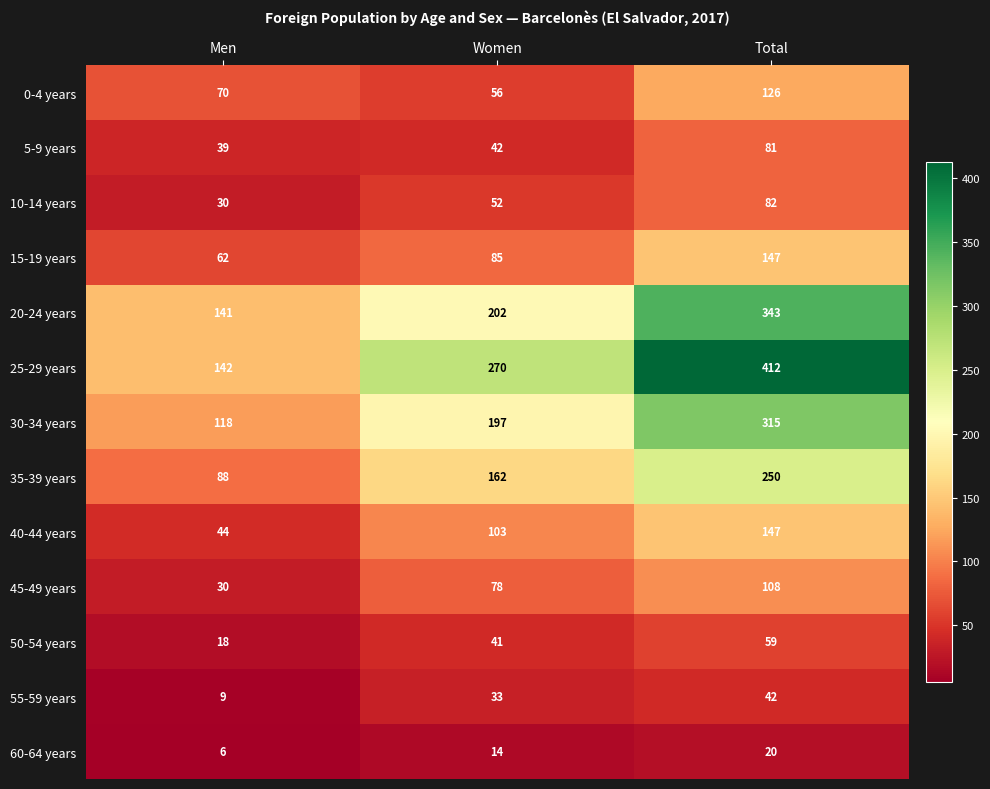

What is the difference between the 5-9 years values at Women and Total?

39